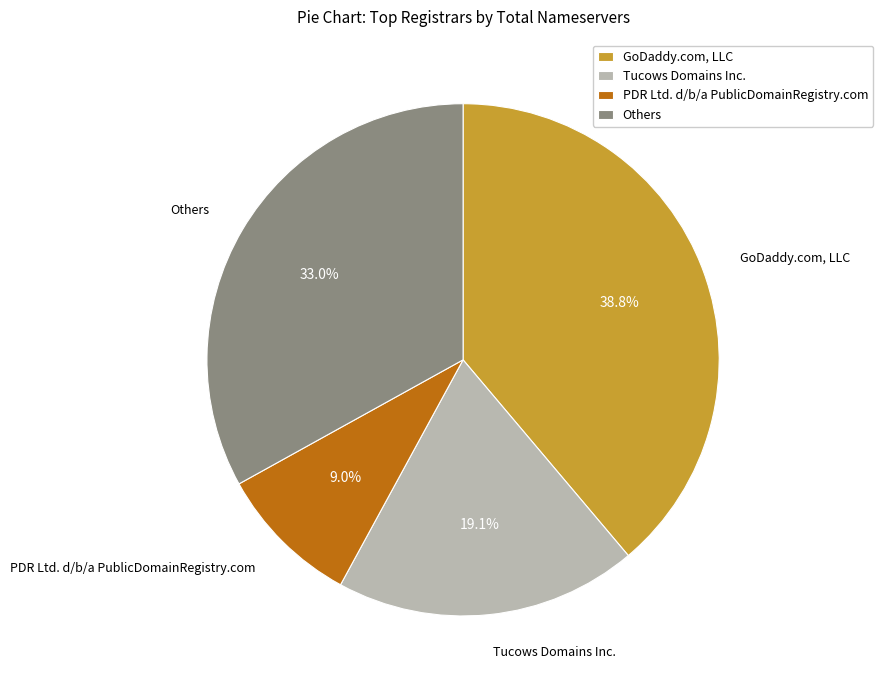

What percentage is NOT represented by Tucows Domains Inc.?

80.9%